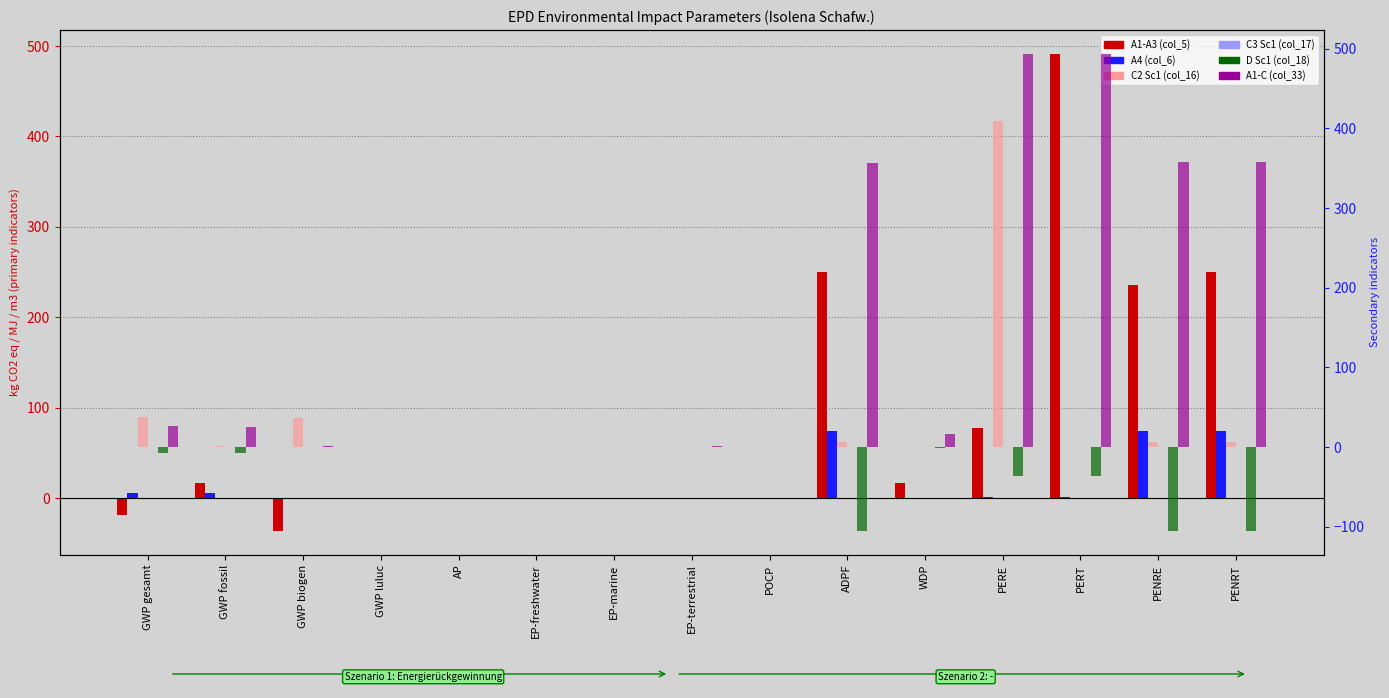

What is the difference between the maximum and minimum values in the A4 (col_6) series?

74.1